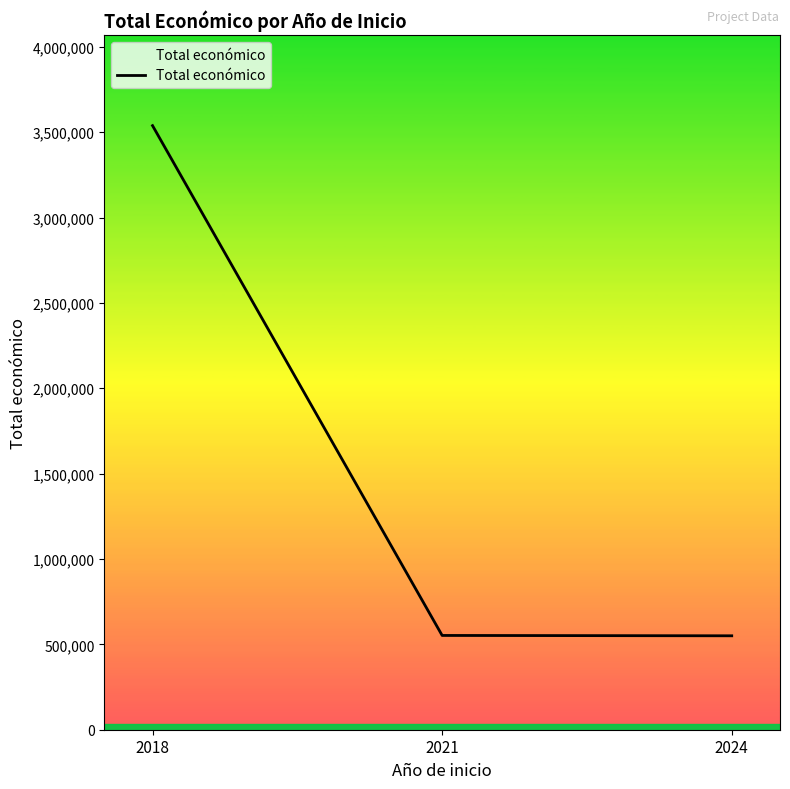

What is the ratio of the value at 2018 to the value at 2024?

6.4